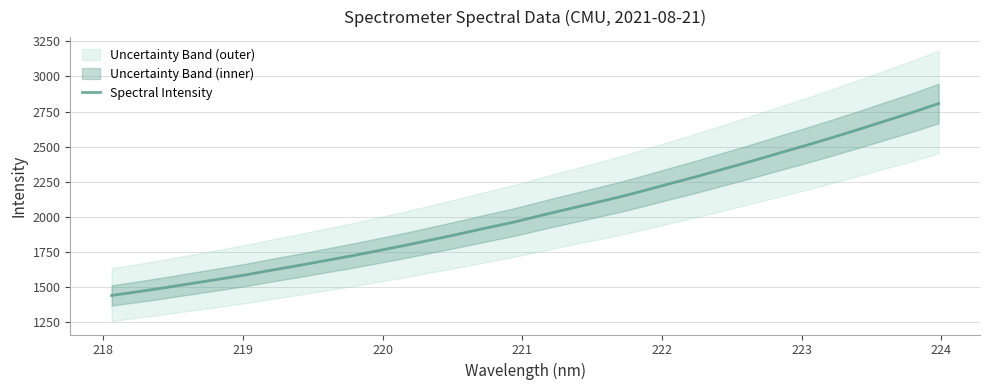

What is the lowest value of the Spectral Intensity series?

1442.3